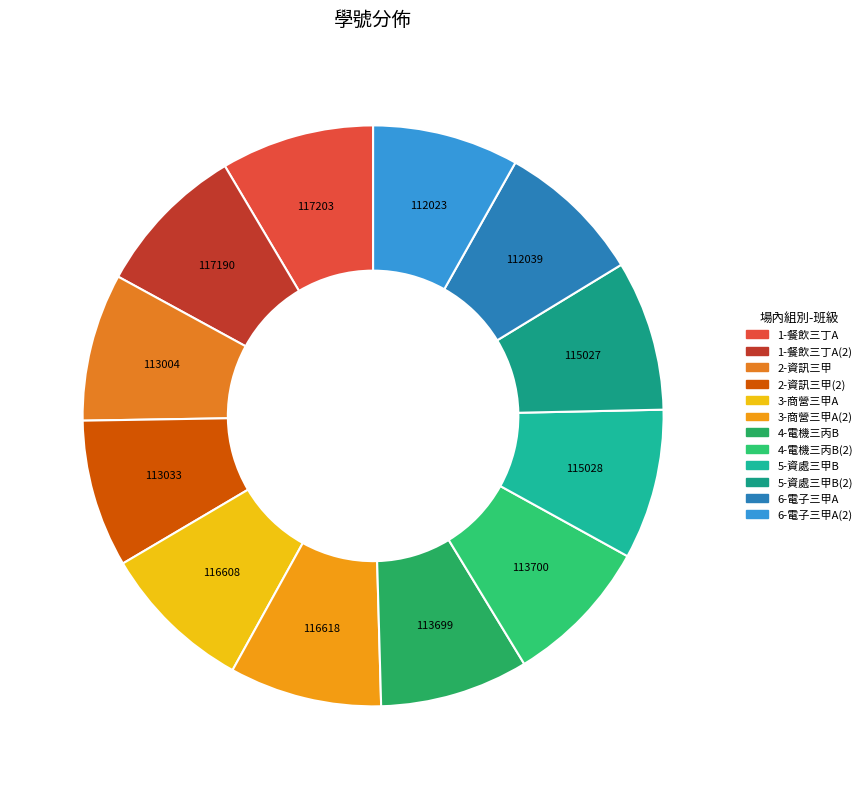

Which slice is the smallest?

電子三甲A